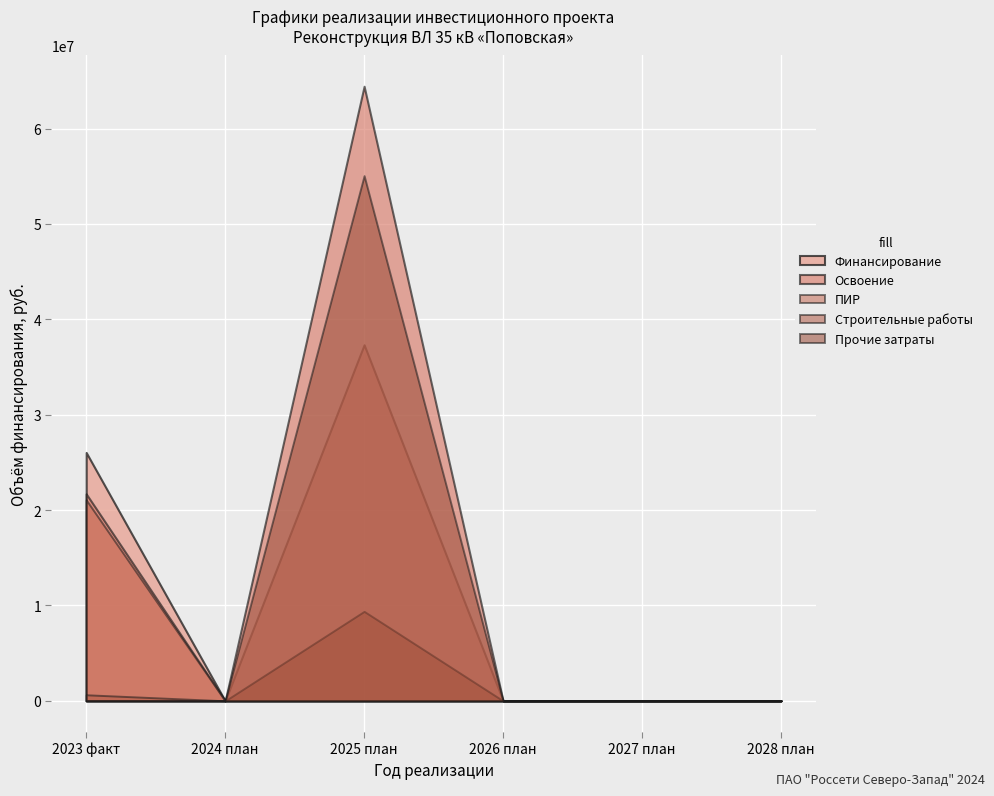

How many data points does each series have?

6